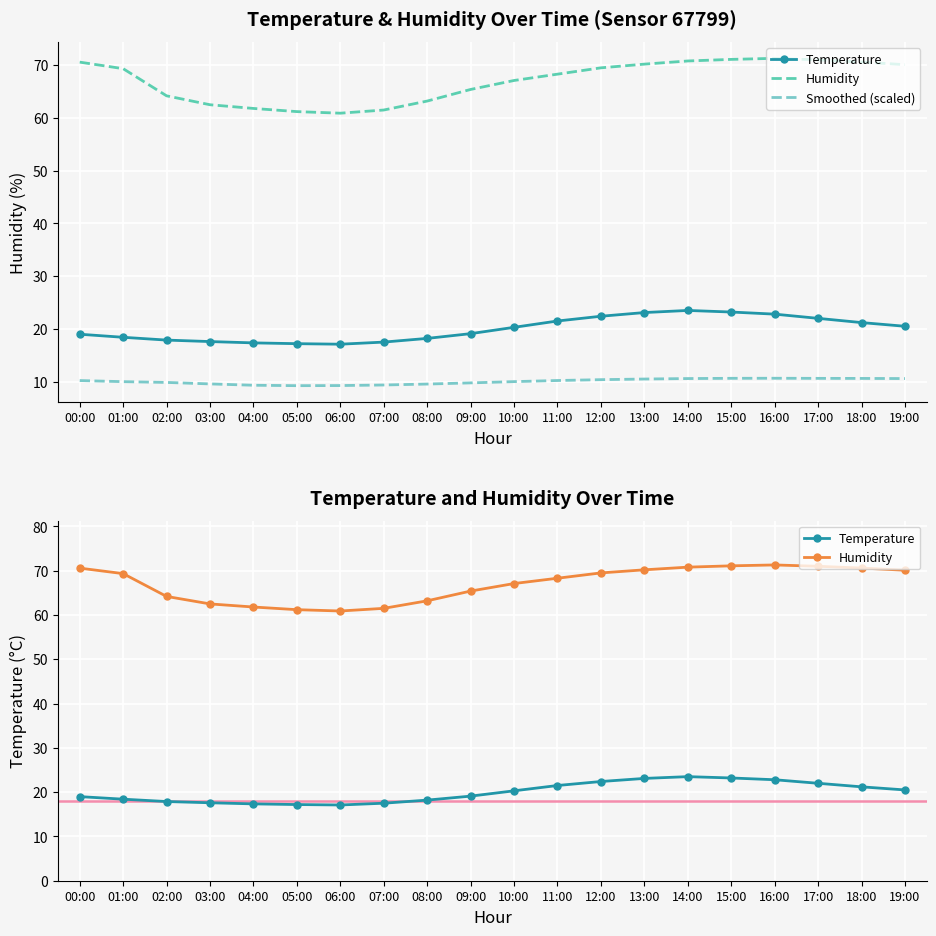

Reading left to right, list all the values displayed in this chart.

Temperature: 00:00=19.0	01:00=18.4	02:00=17.9	03:00=17.6	04:00=17.4	05:00=17.2	06:00=17.1	07:00=17.5	08:00=18.2	09:00=19.1	10:00=20.3	11:00=21.5	12:00=22.4	13:00=23.1	14:00=23.5	15:00=23.2	16:00=22.8	17:00=22.0	18:00=21.2	19:00=20.5
Humidity: 00:00=70.6	01:00=69.3	02:00=64.2	03:00=62.5	04:00=61.8	05:00=61.2	06:00=60.9	07:00=61.5	08:00=63.2	09:00=65.4	10:00=67.1	11:00=68.3	12:00=69.5	13:00=70.2	14:00=70.8	15:00=71.1	16:00=71.3	17:00=71.0	18:00=70.6	19:00=70.1
Smoothed (scaled): 00:00=10.2	01:00=10.0	02:00=9.9	03:00=9.6	04:00=9.3	05:00=9.2	06:00=9.3	07:00=9.4	08:00=9.5	09:00=9.8	10:00=10.0	11:00=10.2	12:00=10.4	13:00=10.5	14:00=10.6	15:00=10.6	16:00=10.6	17:00=10.6	18:00=10.6	19:00=10.6